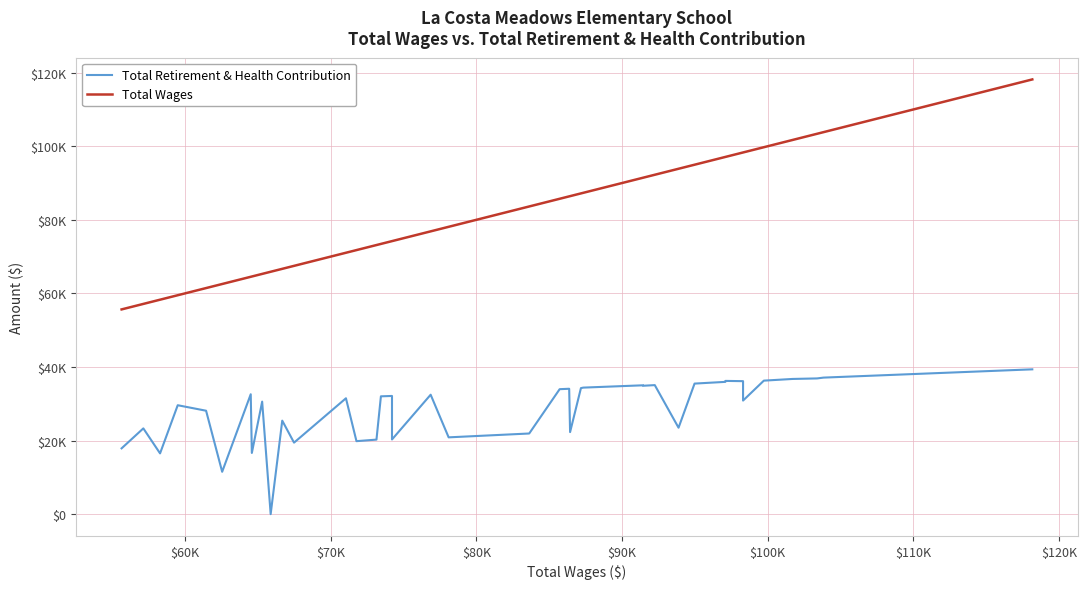

True or false: Total Wages and Total Retirement & Health Contribution cross at least once.

False